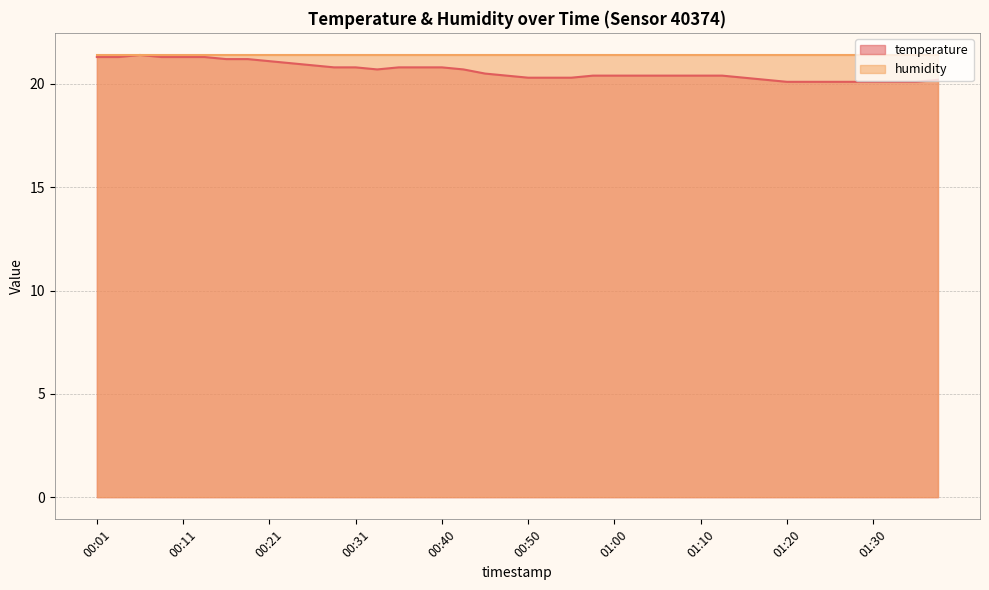

The value at 00:11 is 21.3. True or false?

True